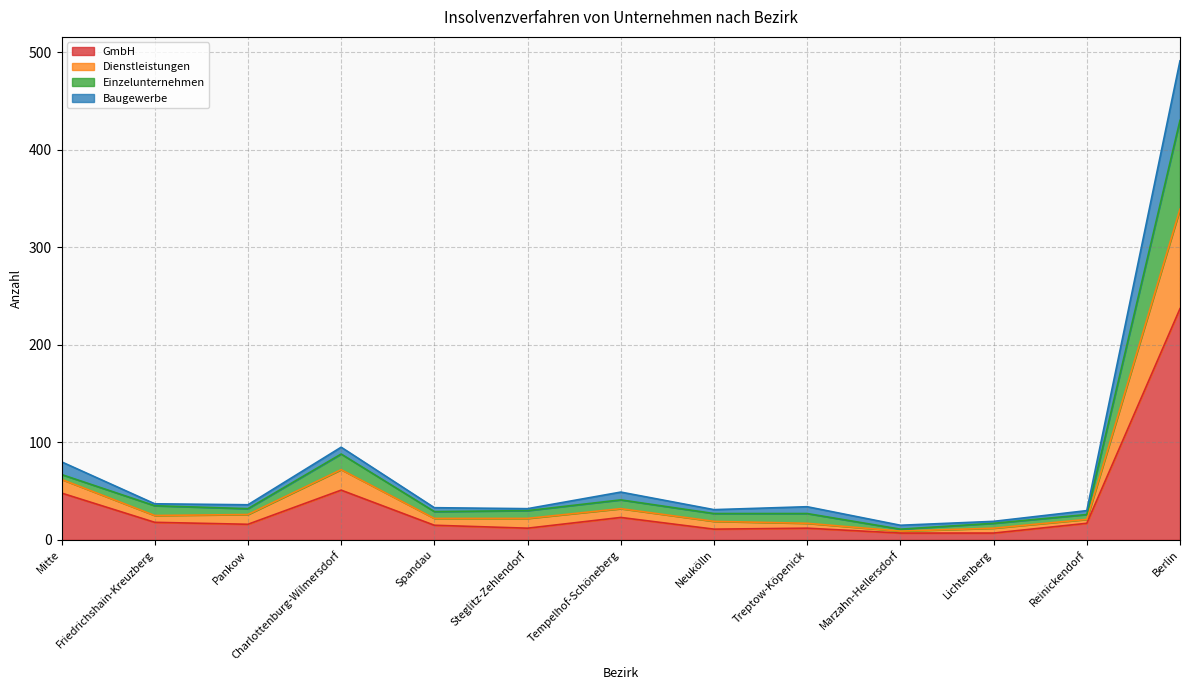

At which category is the sum across all series the highest?

Berlin